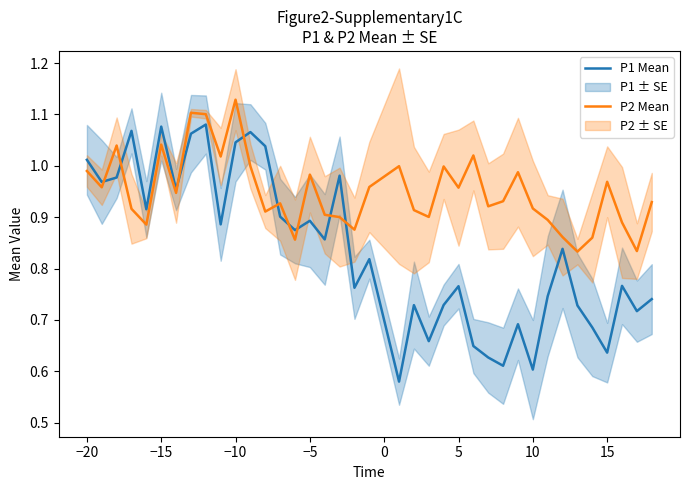

Is it true that P1 Mean equals 1.7 at −10?

False